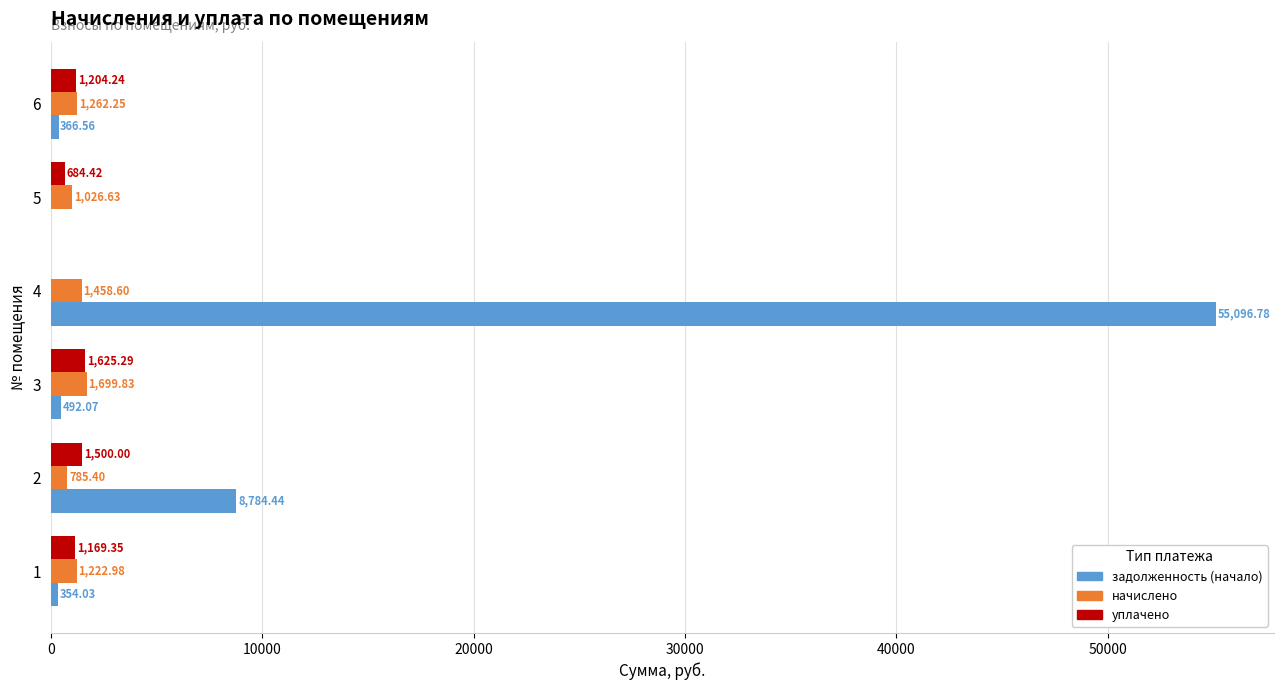

At which category is the sum across all series the highest?

4